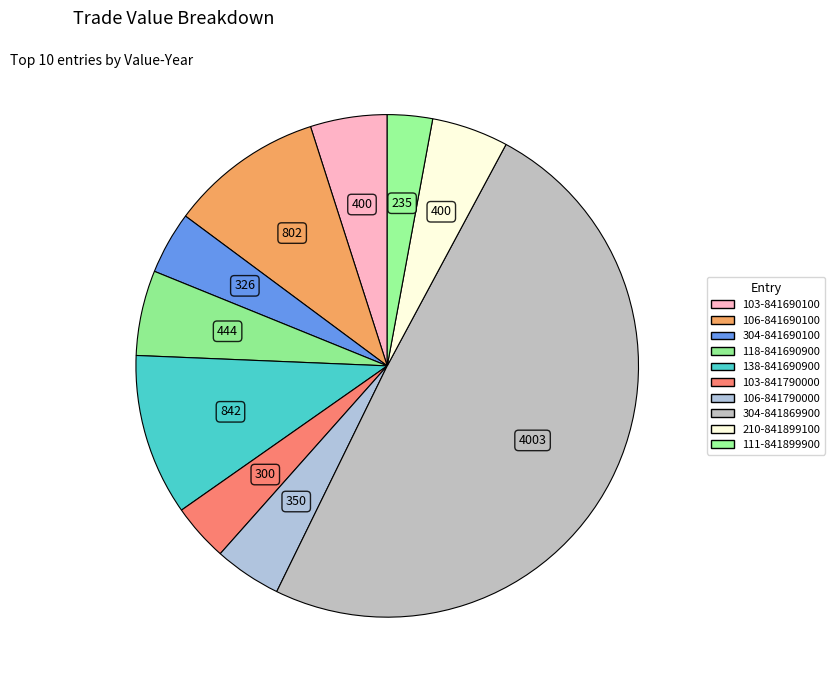

To the nearest percent, what is the difference between the 210-841899100 and 106-841690100 slice percentages?

5%